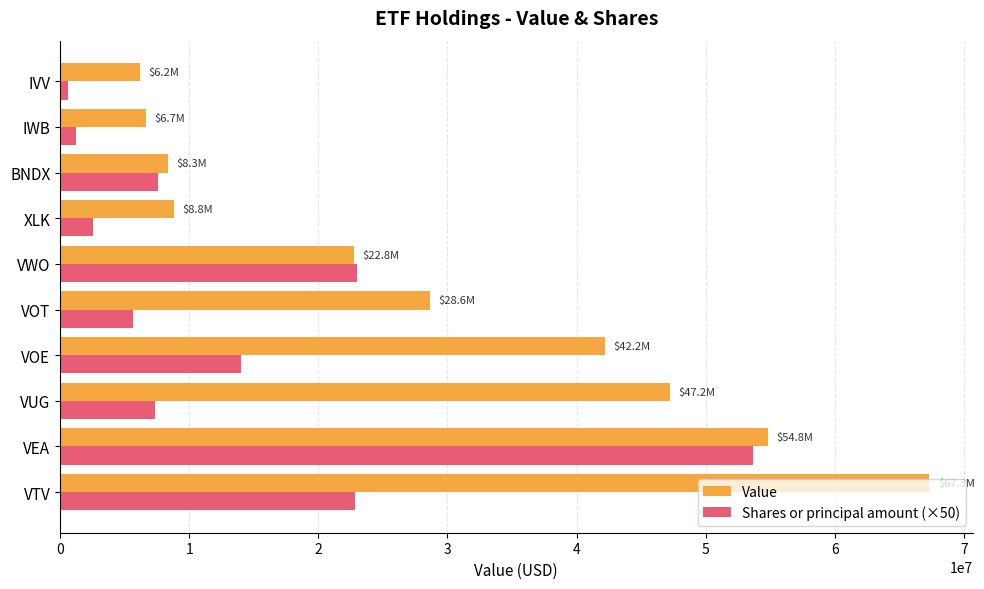

The Value series shows 44429435 at VOT. True or false?

False